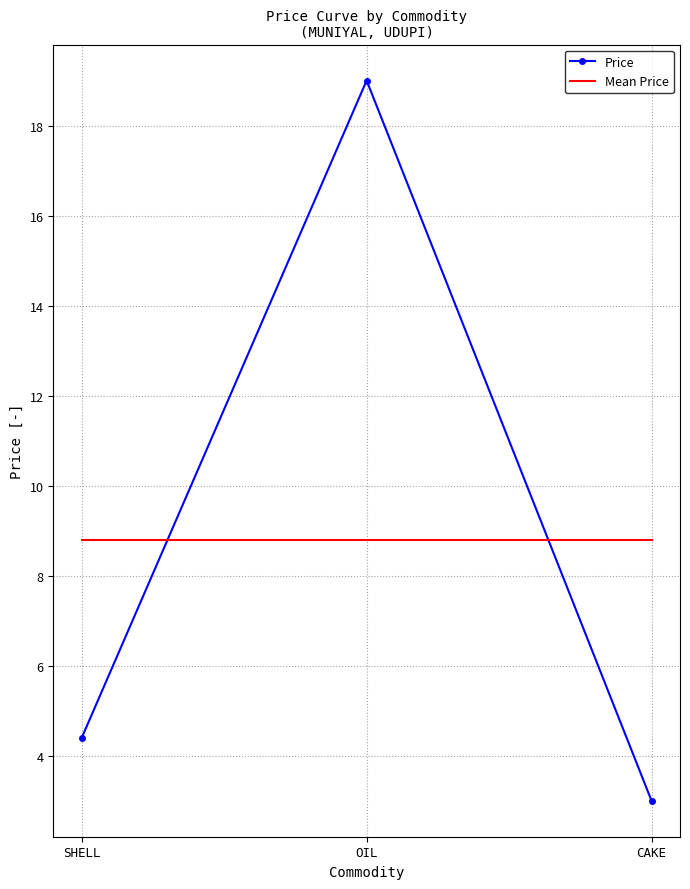

Between SHELL and OIL, which series saw the biggest shift?

Price